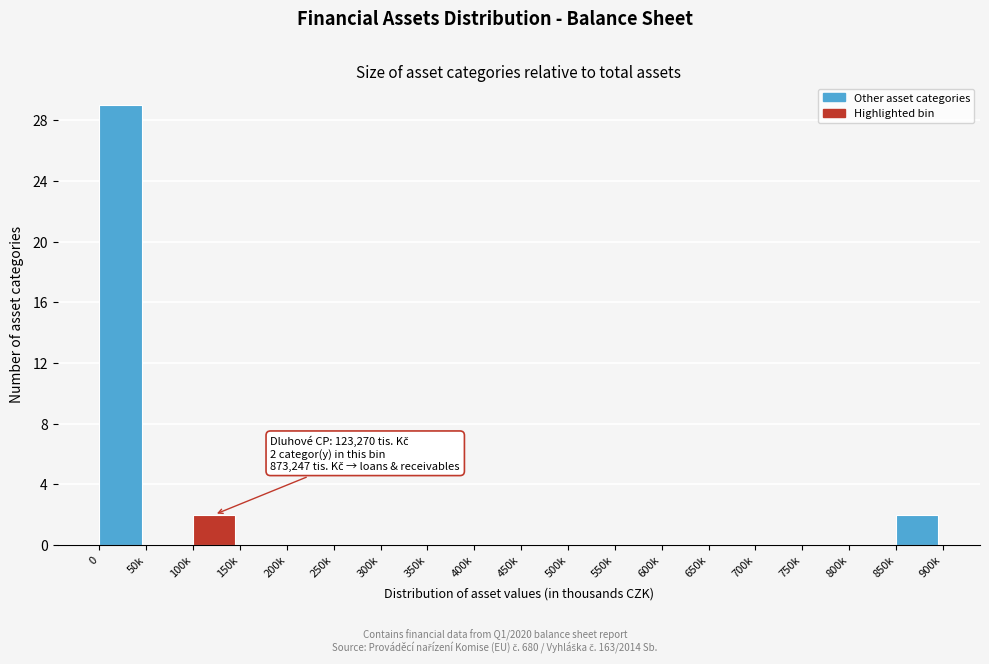

Reading left to right, extract all data points from this chart.

0=29	50k=0	100k=2	150k=0	200k=0	250k=0	300k=0	350k=0	400k=0	450k=0	500k=0	550k=0	600k=0	650k=0	700k=0	750k=0	800k=0	850k=2